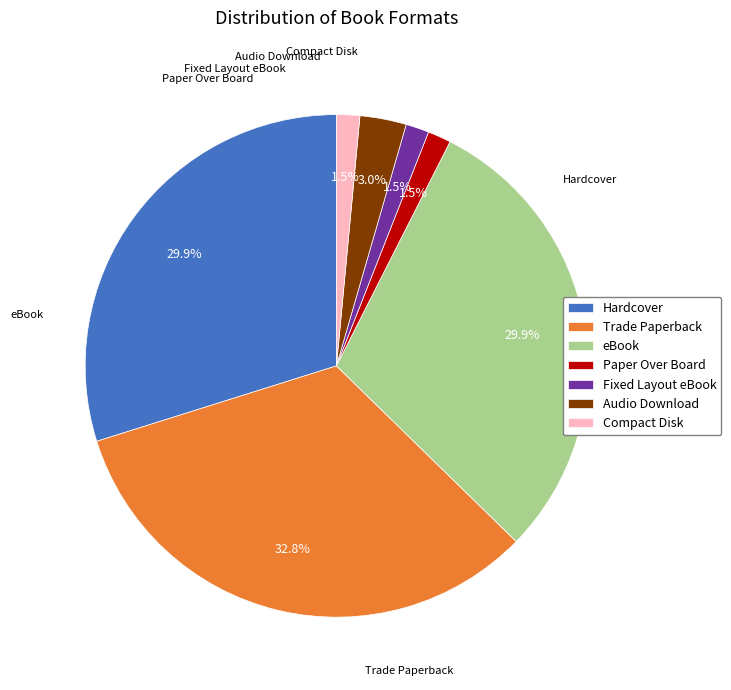

How many slices are in this pie chart?

7